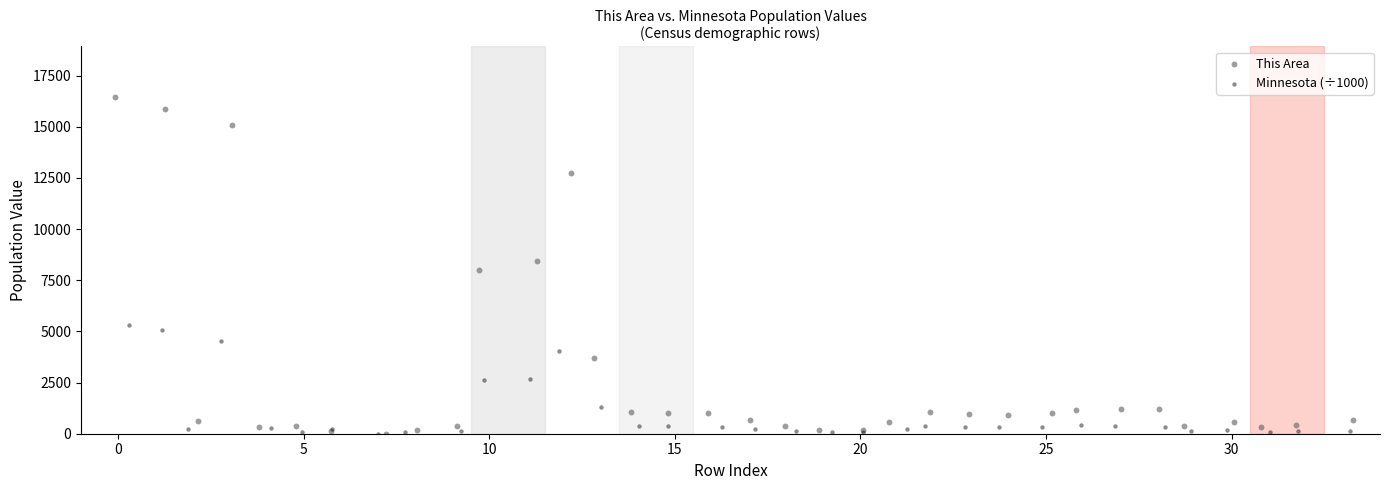

What are all the series names shown in the legend?

This Area, Minnesota (÷1000)